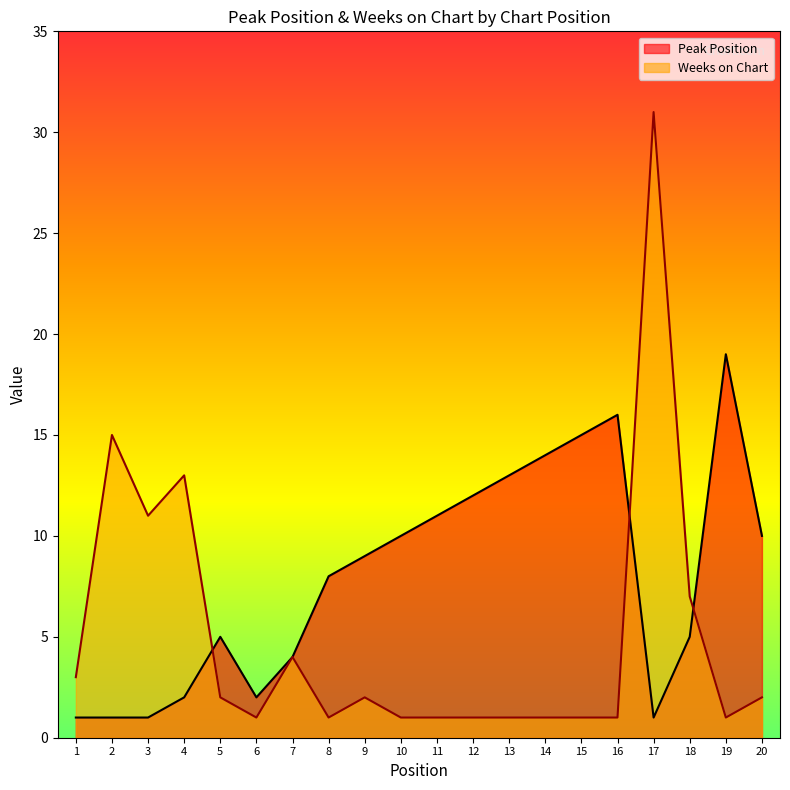

What is the spread (max minus min) of values at 15?

14